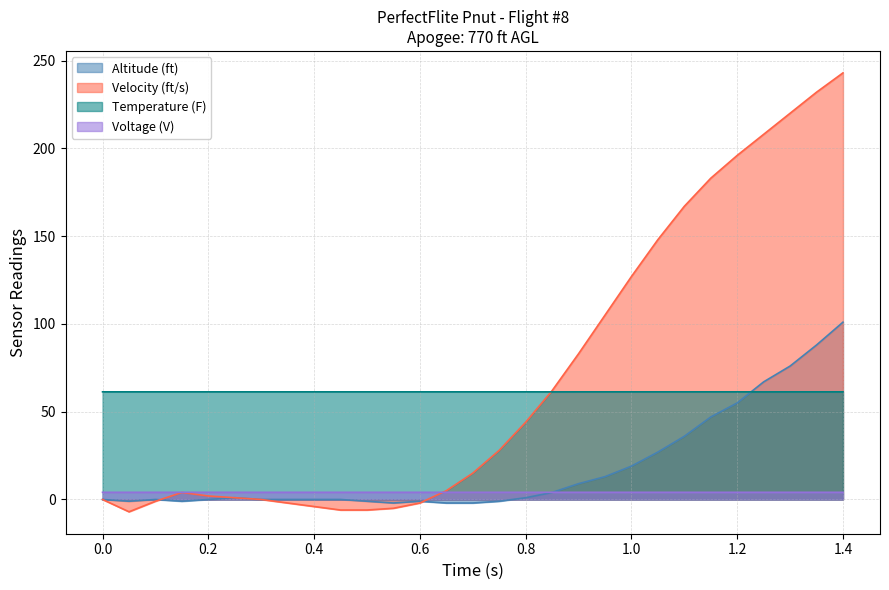

Which series has the widest spread of values?

Velocity (ft/s)